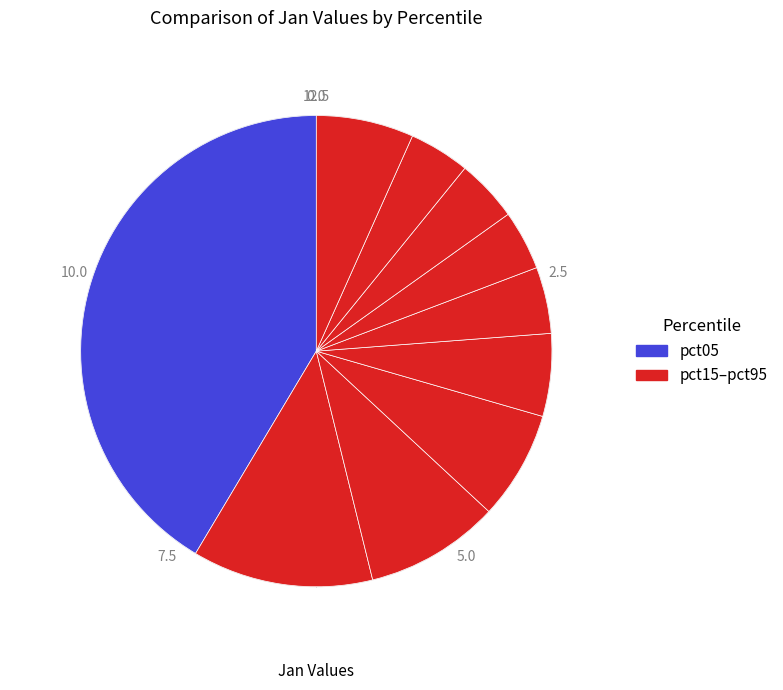

Count the number of slices in the pie.

10